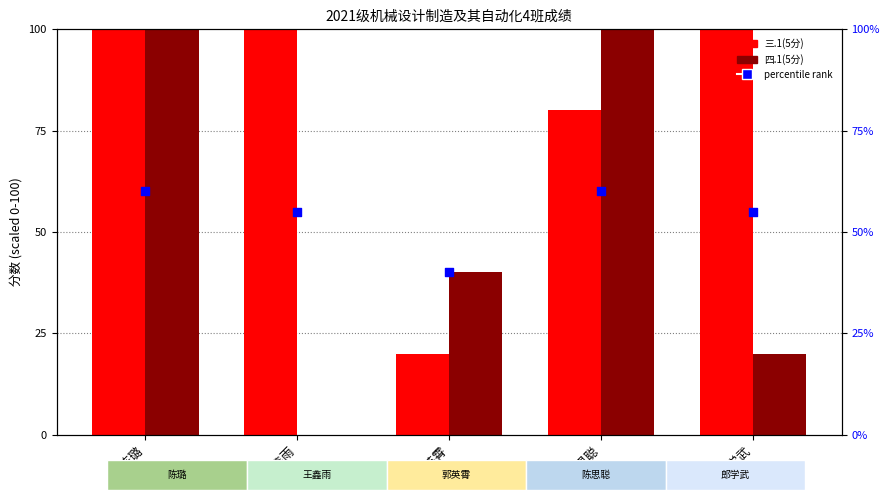

At how many categories does at least one series exceed 3?

5